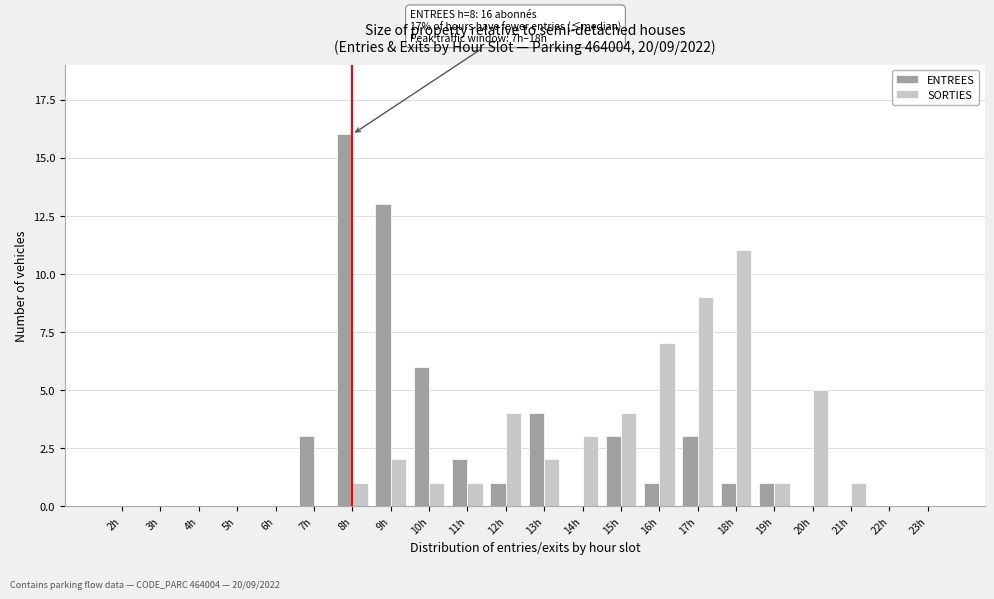

True or false: ENTREES has a value of -10 at 6h.

False